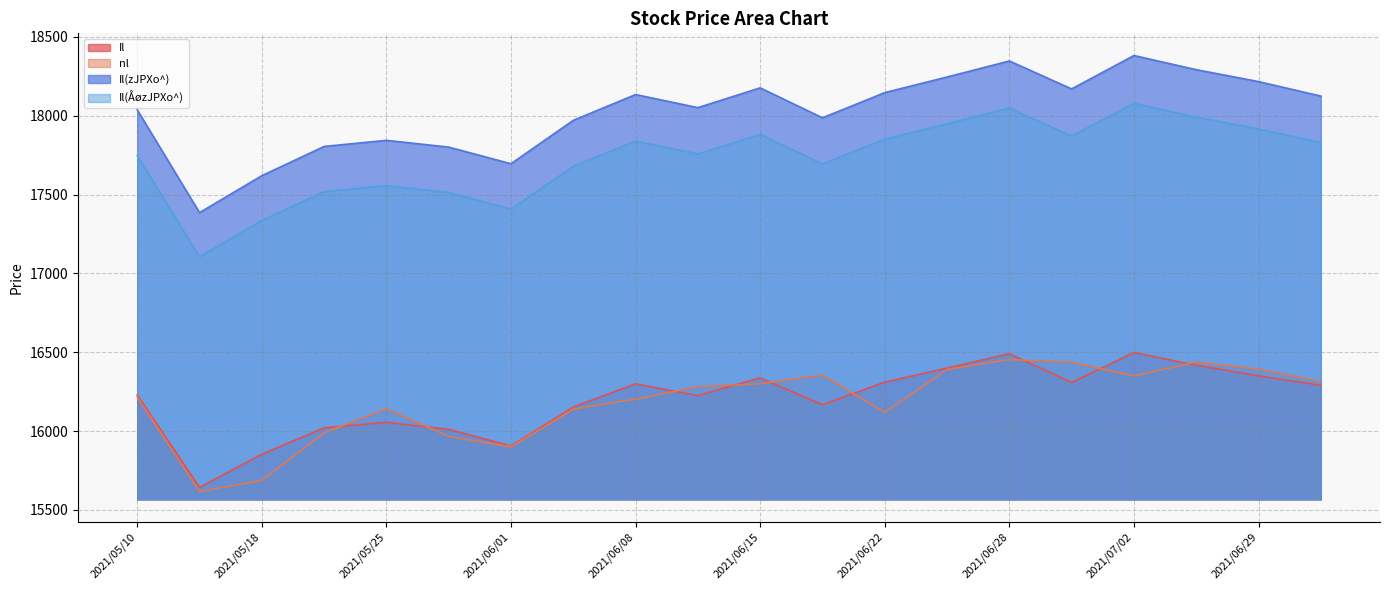

True or false: nl and Il(zJPXo^) cross at least once.

False